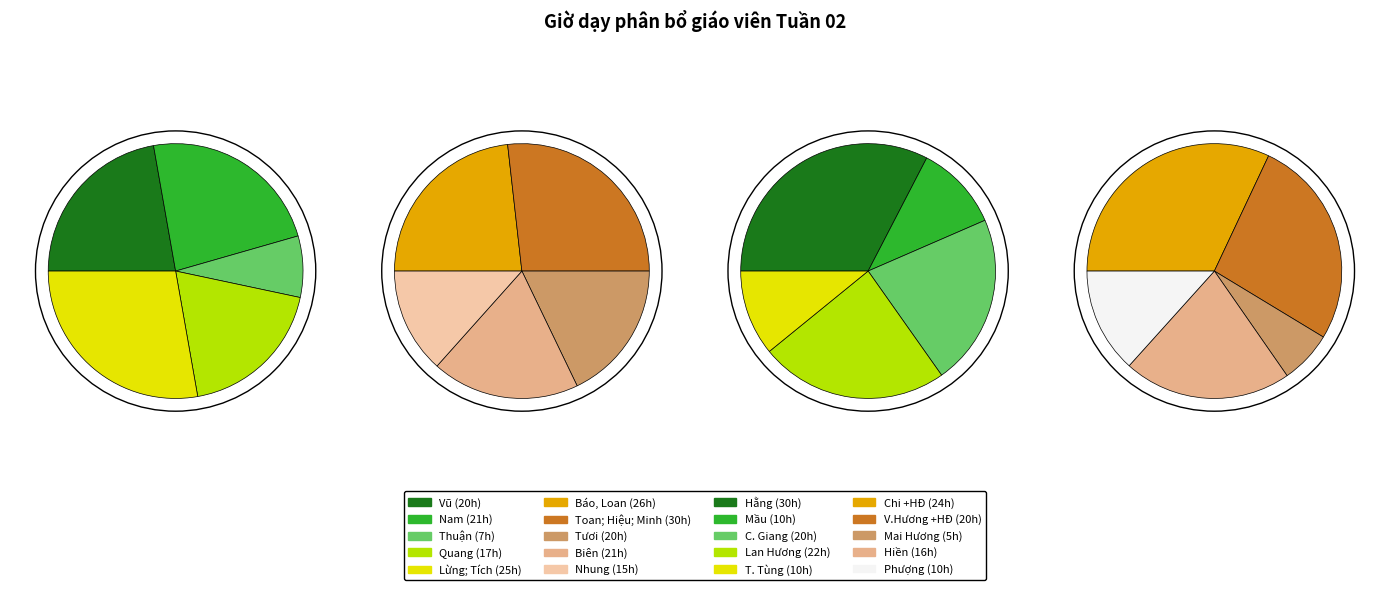

True or false: Hiền accounts for 10% of the total.

False